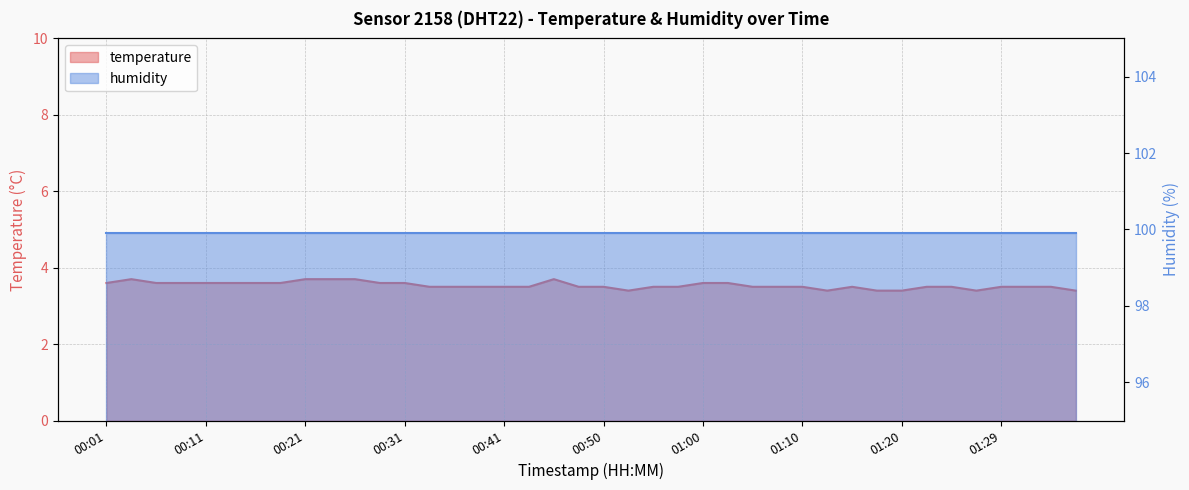

Reading left to right, list all the values displayed in this chart.

00:01=3.6	00:03=3.7	00:06=3.6	00:08=3.6	00:11=3.6	00:13=3.6	00:16=3.6	00:18=3.6	00:21=3.7	00:23=3.7	00:26=3.7	00:28=3.6	00:31=3.6	00:33=3.5	00:36=3.5	00:38=3.5	00:41=3.5	00:43=3.5	00:45=3.7	00:48=3.5	00:50=3.5	00:53=3.4	00:55=3.5	00:58=3.5	01:00=3.6	01:03=3.6	01:05=3.5	01:07=3.5	01:10=3.5	01:12=3.4	01:15=3.5	01:17=3.4	01:20=3.4	01:22=3.5	01:24=3.5	01:27=3.4	01:29=3.5	01:32=3.5	01:34=3.5	01:37=3.4